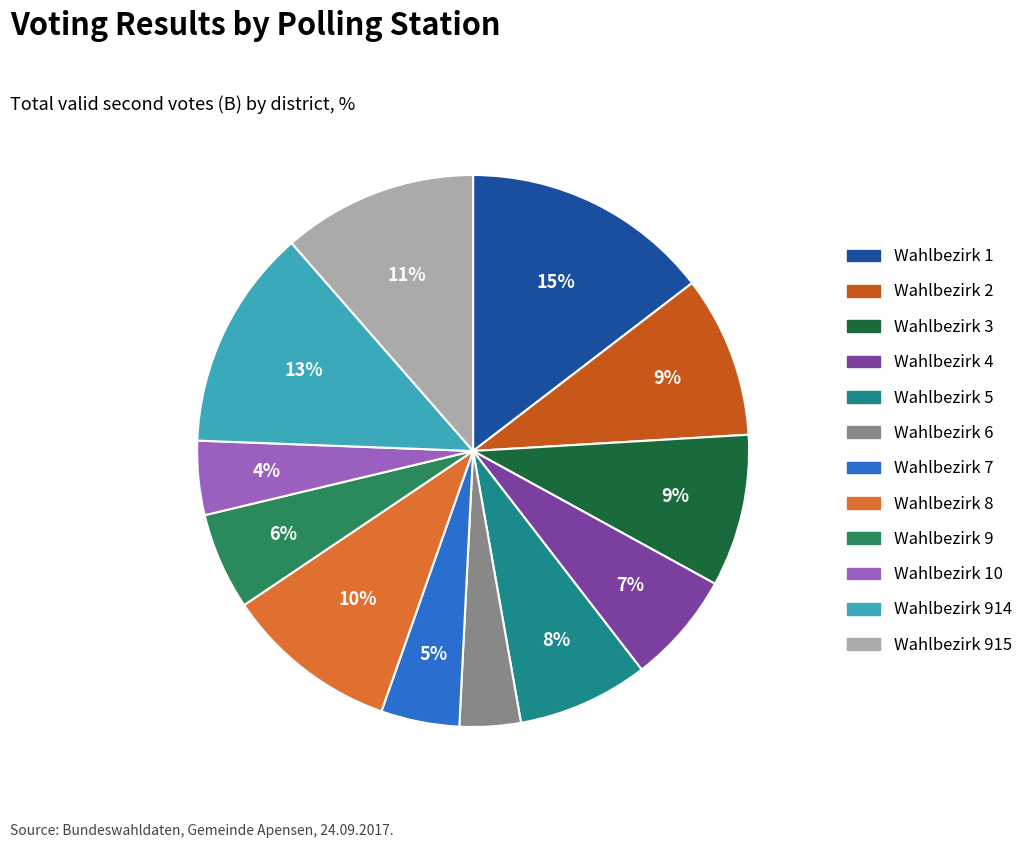

Is there a majority slice in this chart?

No